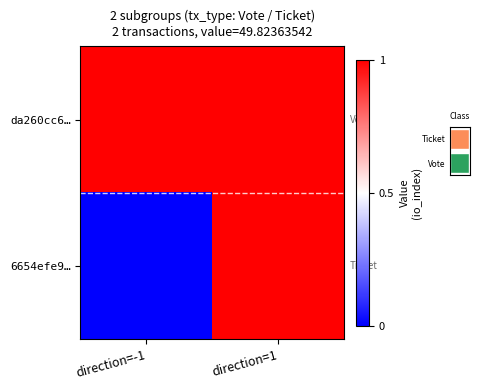

At which category is the sum across all series the highest?

direction=1